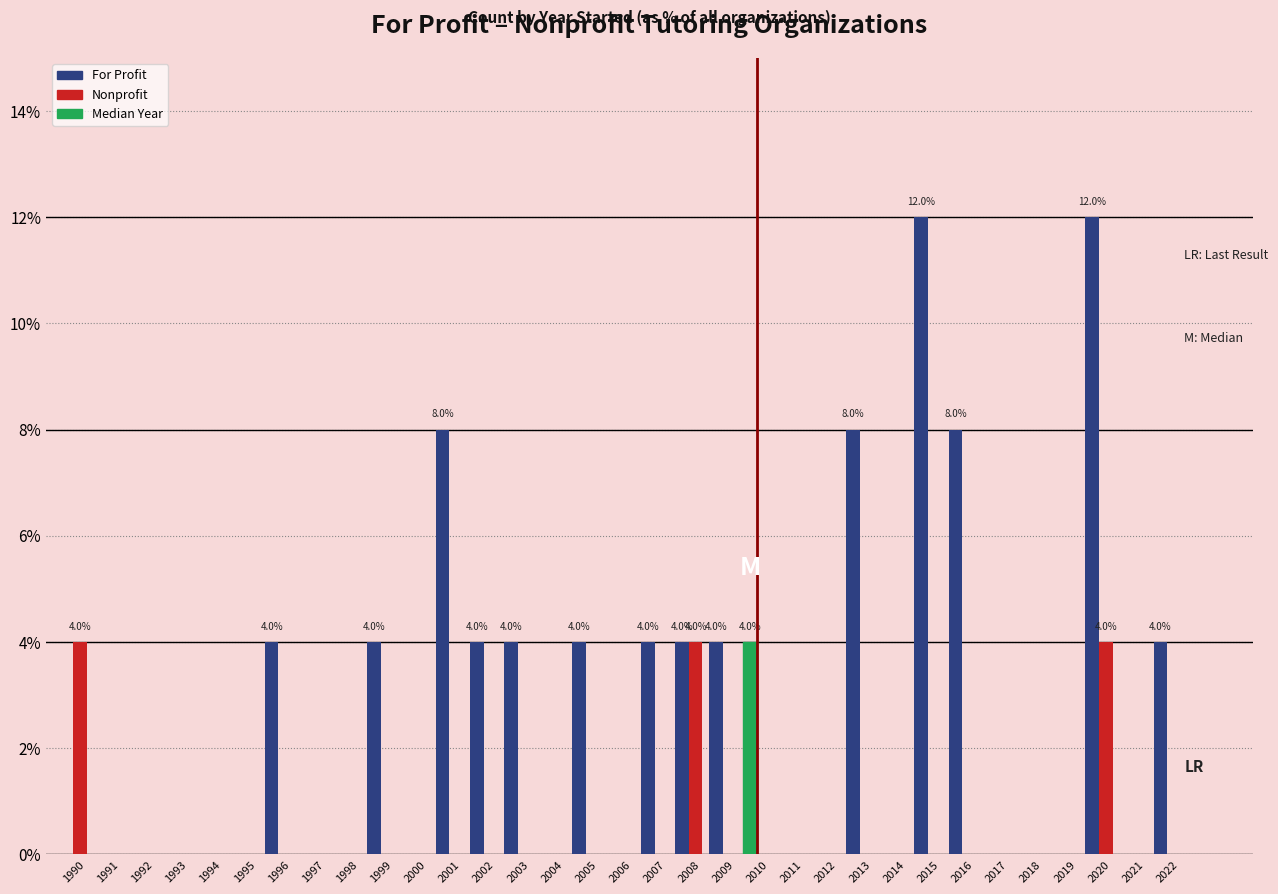

Between 2001 and 2012, which series saw the biggest shift?

For Profit